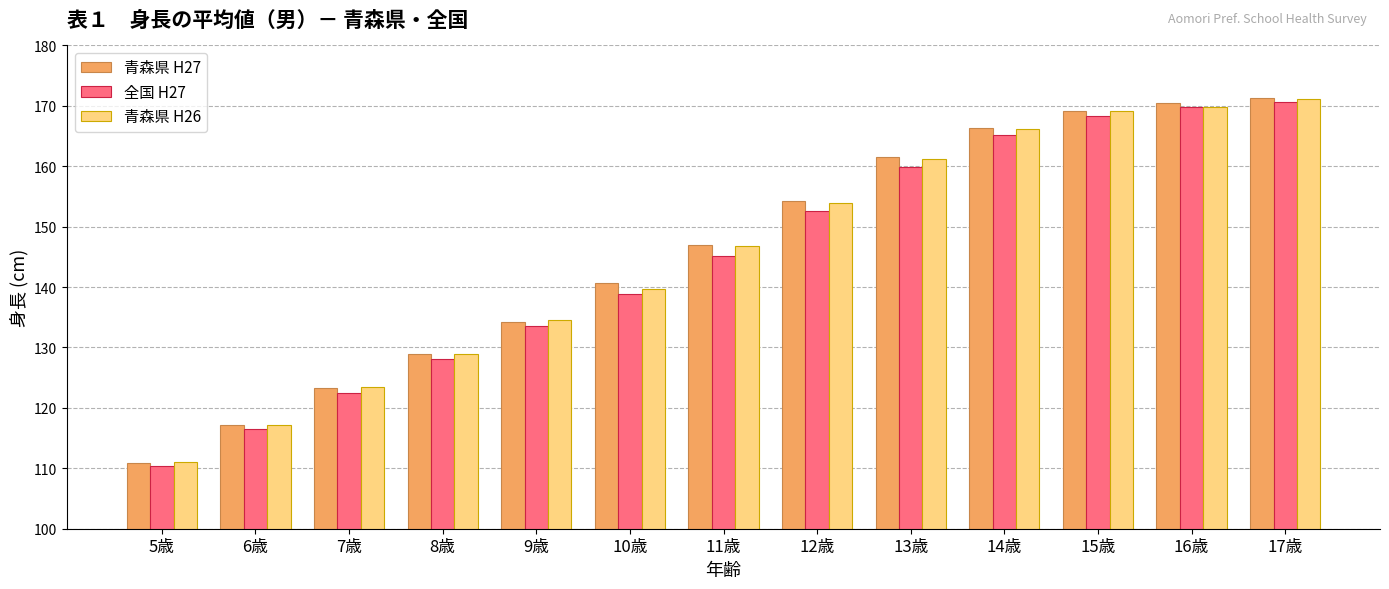

What is the label of the 3rd bar from the left?

7歳